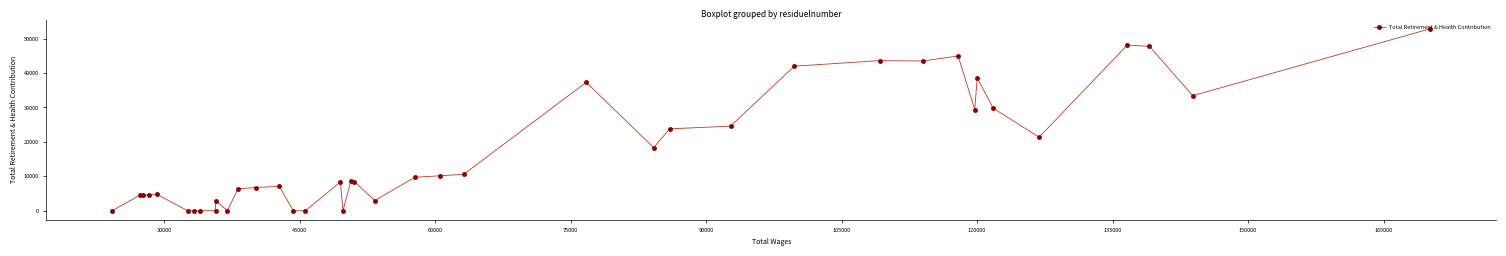

What is the difference between the maximum and minimum values?

52859